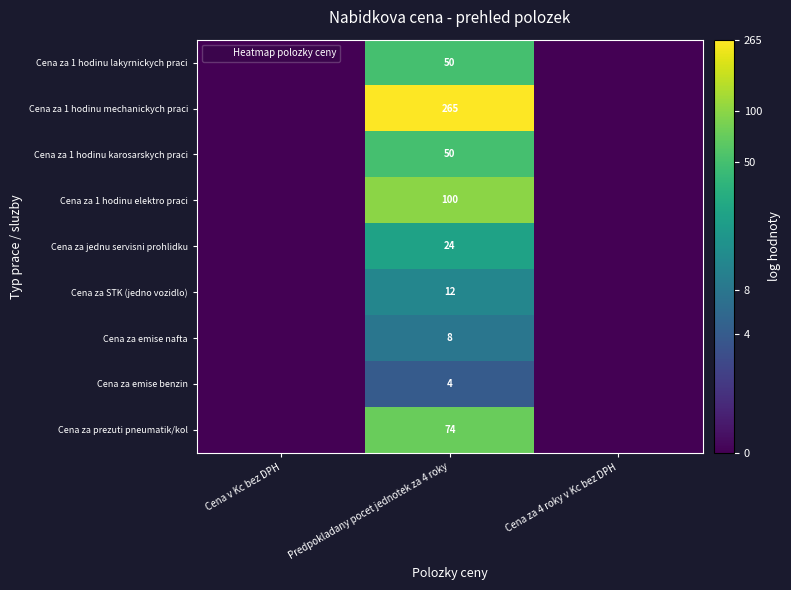

Which category has the highest value in the Cena za jednu servisni prohlidku series?

Predpokladany pocet jednotek za 4 roky